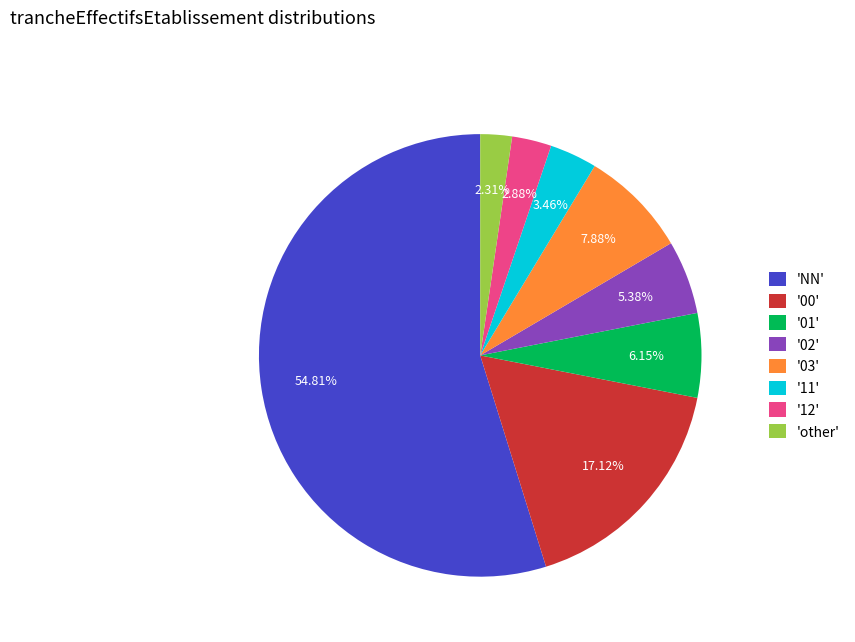

Rank the categories by value from lowest to highest.

'other', '12', '11', '02', '01', '03', '00', 'NN'